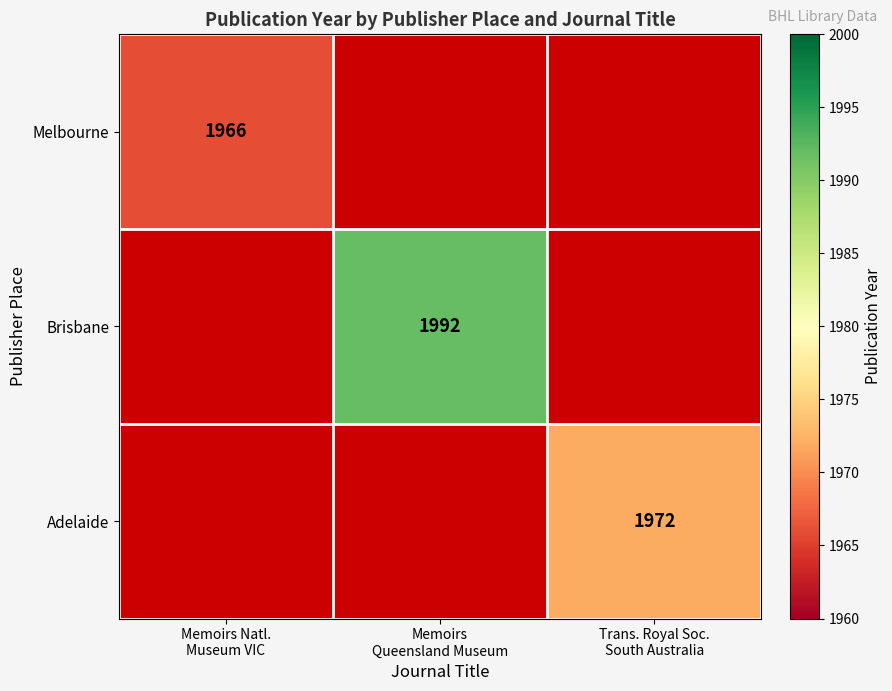

Which category has the highest value across all series?

Memoirs
Queensland Museum